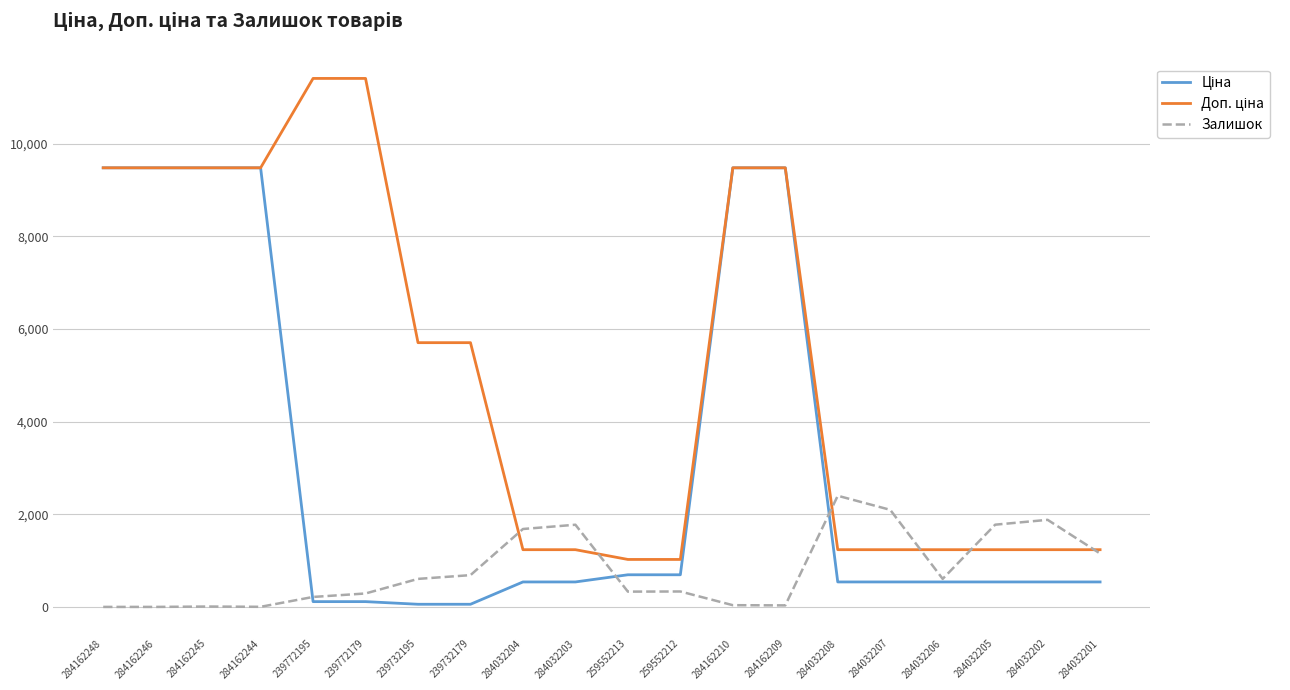

Where is Залишок nearest to the value 1200?

284032201